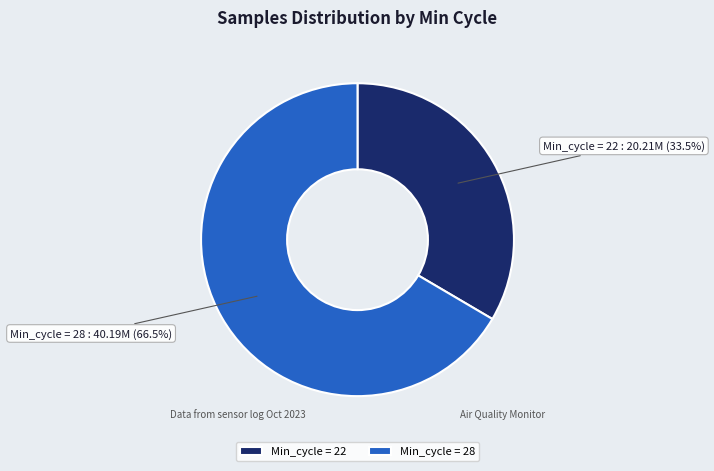

What is the total percentage of Min_cycle = 28 and Min_cycle = 22?

100.0%